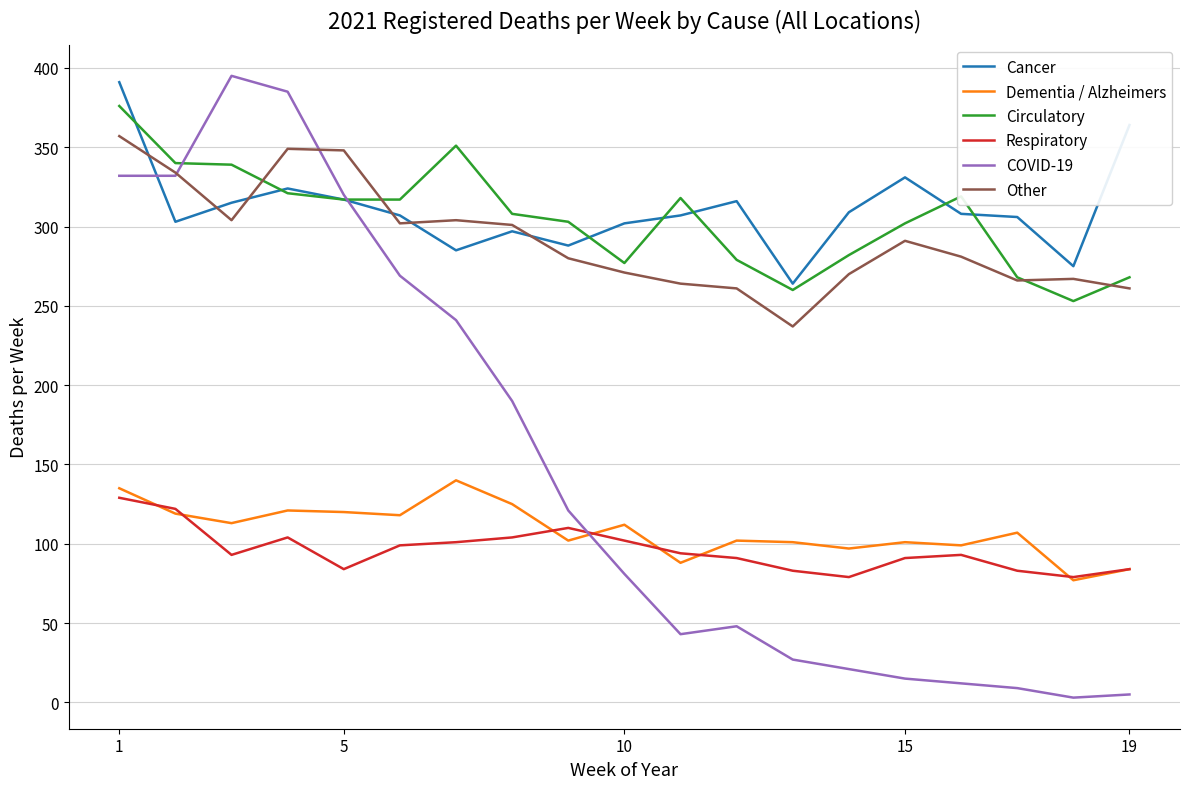

True or false: Other and Respiratory cross at least once.

False